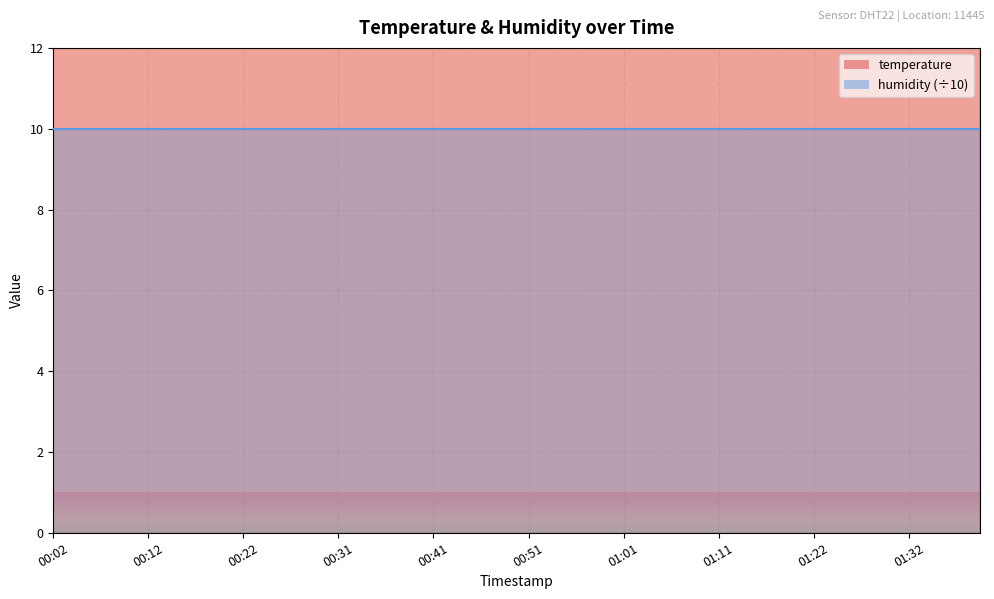

Between 00:04 and 01:39, which is larger?

00:04